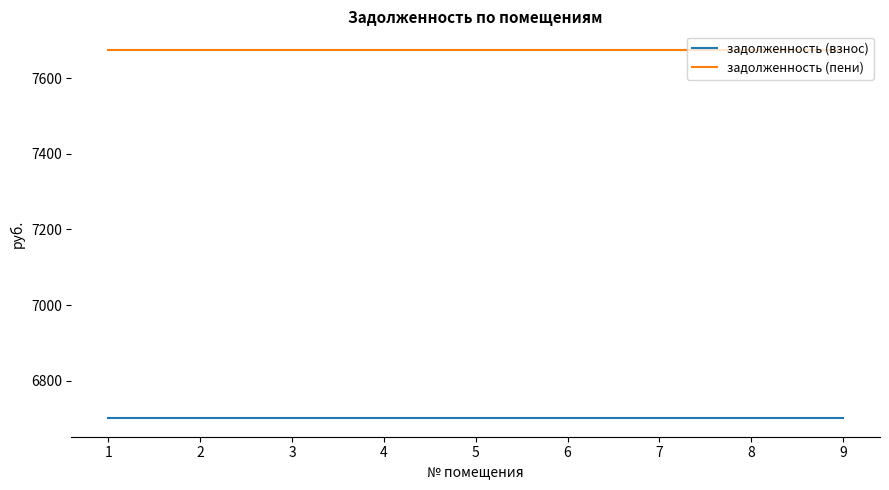

What is the sum of the задолженность (взнос) values at 1 and 8?

13401.0